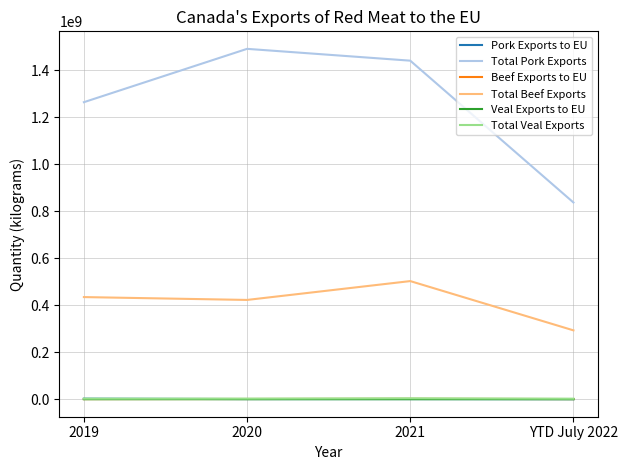

What are all the series names shown in the legend?

Pork Exports to EU, Total Pork Exports, Beef Exports to EU, Total Beef Exports, Veal Exports to EU, Total Veal Exports